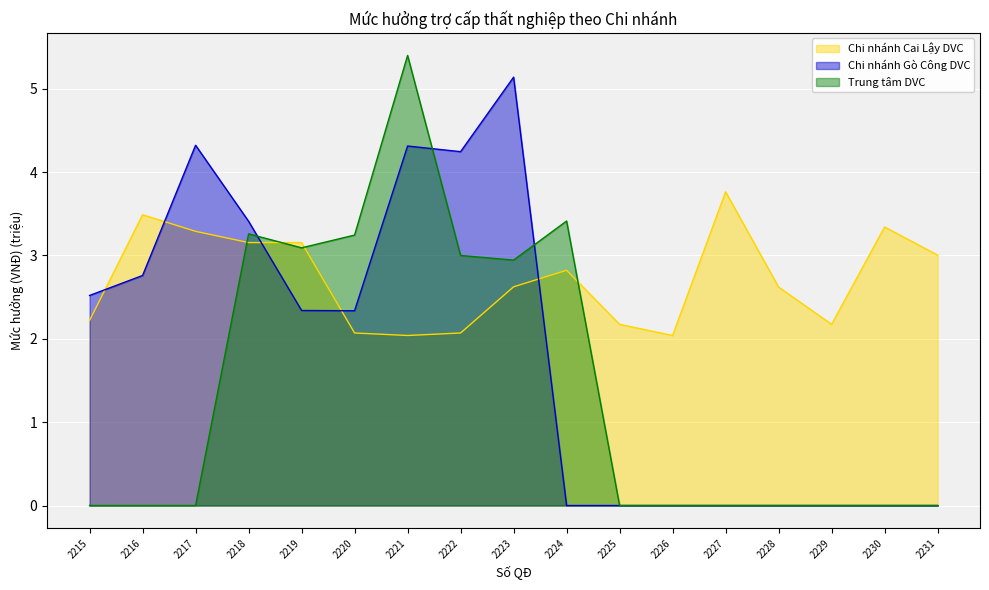

Which series changed the most between 2221 and 2230?

Trung tâm DVC